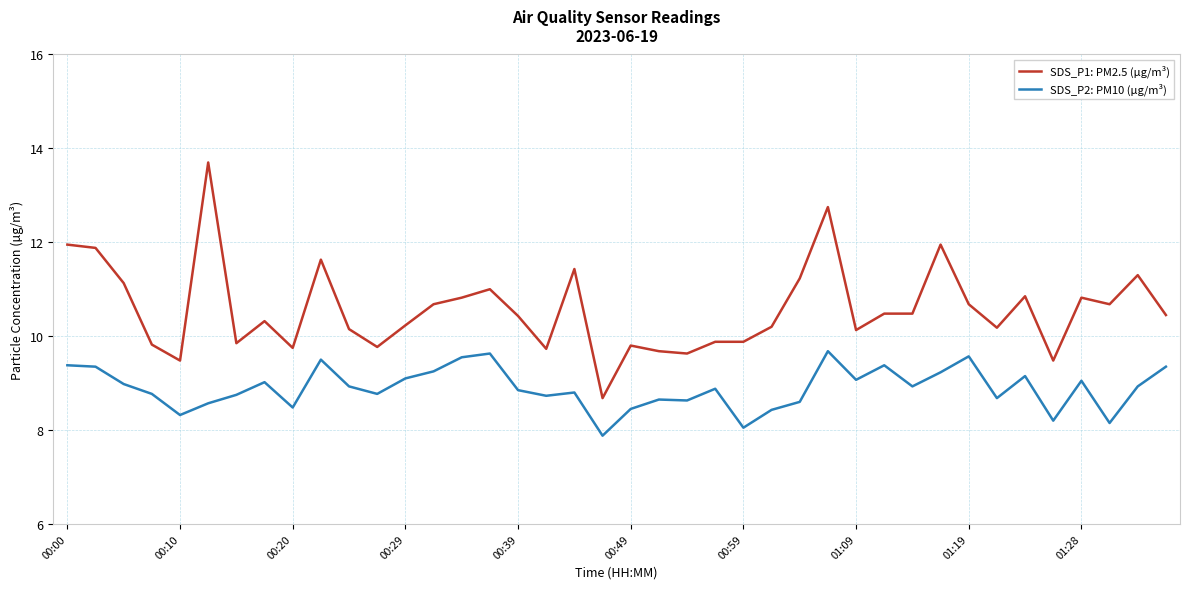

Which series has the largest total across all categories?

SDS_P1: PM2.5 (µg/m³)